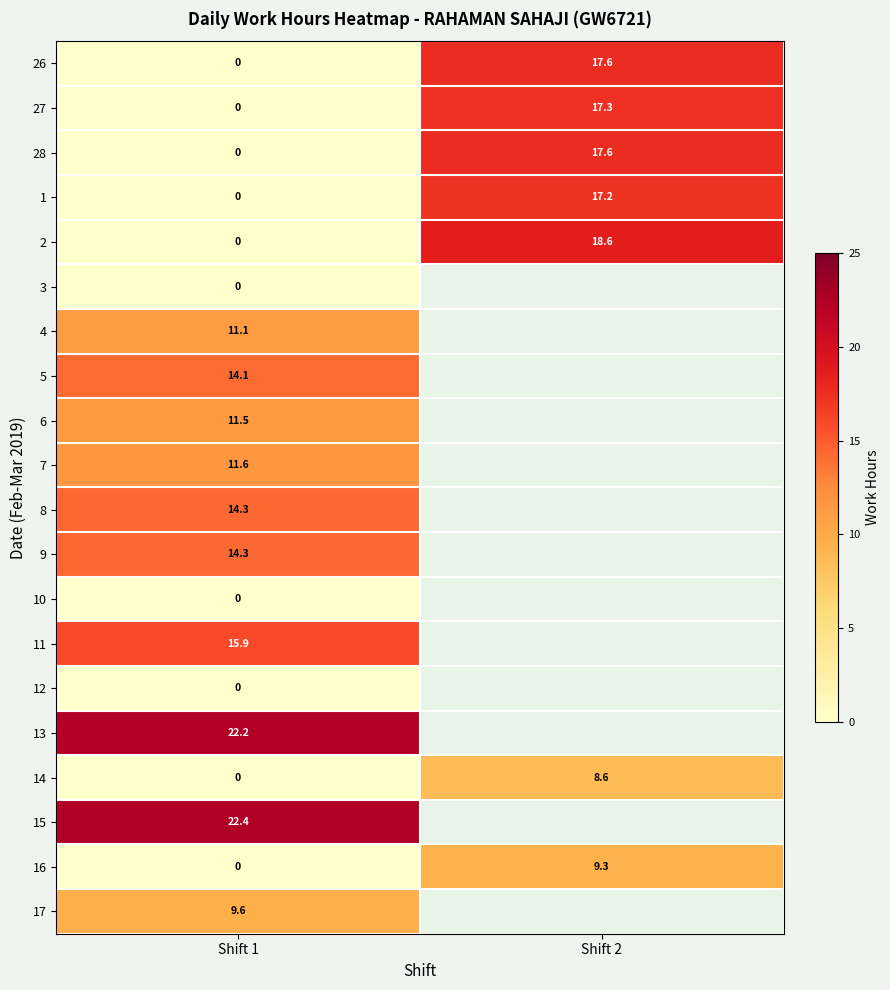

The value of 14 at Shift 2 is 8.6. True or false?

True